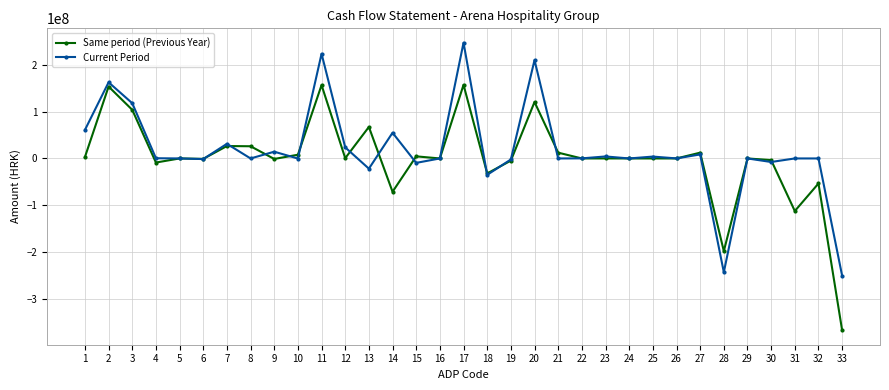

List the series in order of their peak value, highest first.

Current Period, Same period (Previous Year)